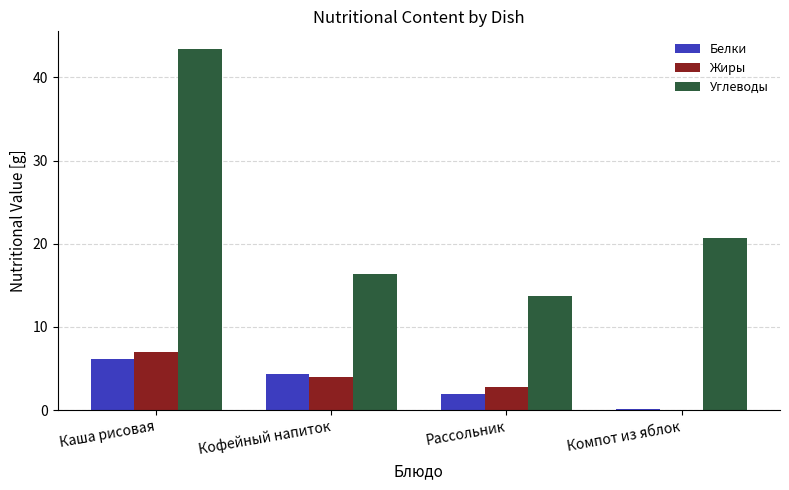

At which label does Углеводы first exceed 20?

Каша рисовая